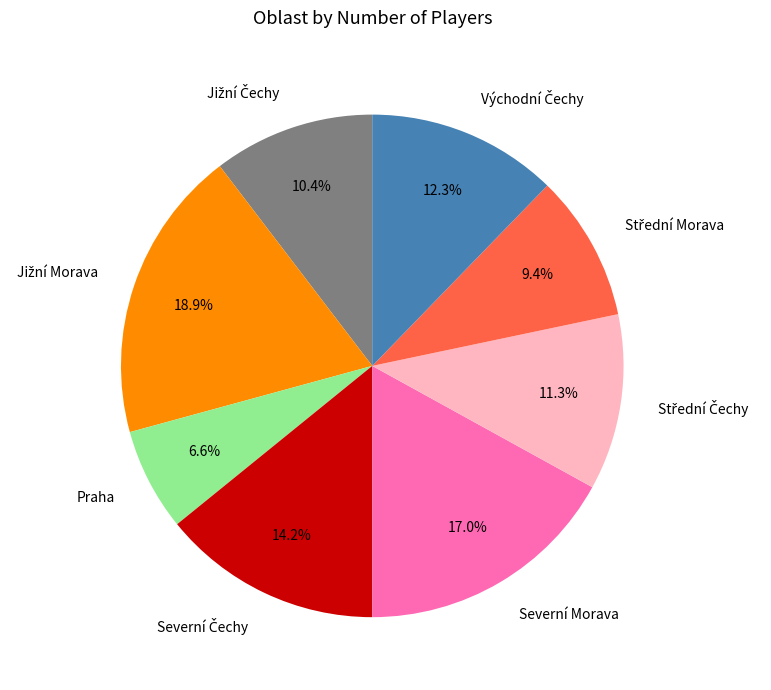

Is there a majority slice in this chart?

No